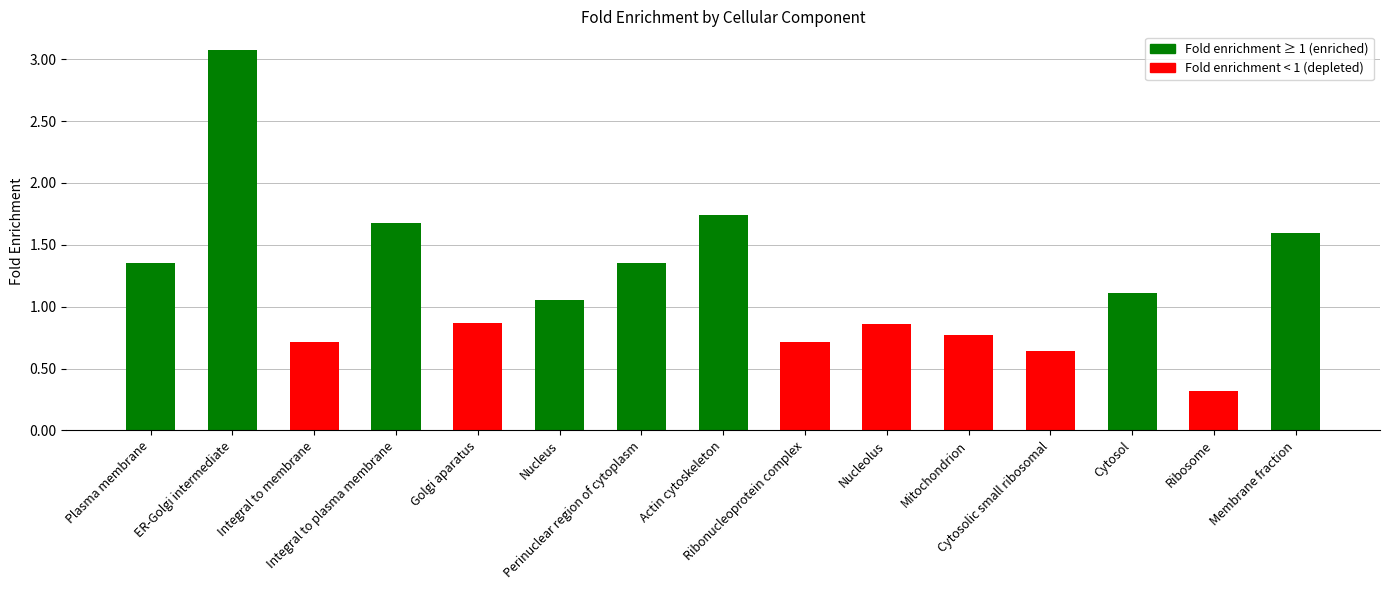

What is the greatest value displayed?

3.1